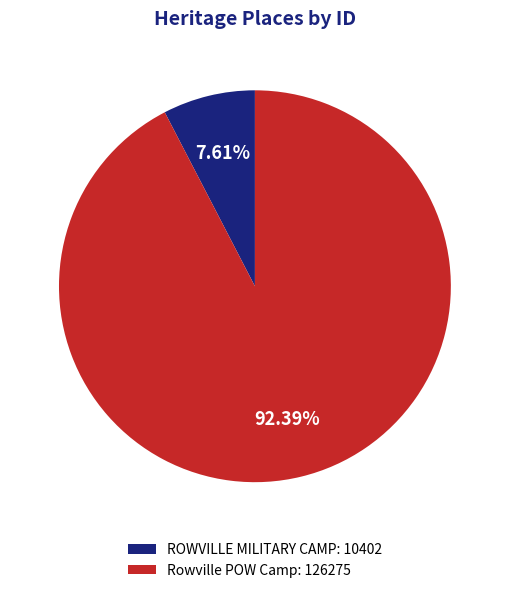

Count the number of slices in the pie.

2